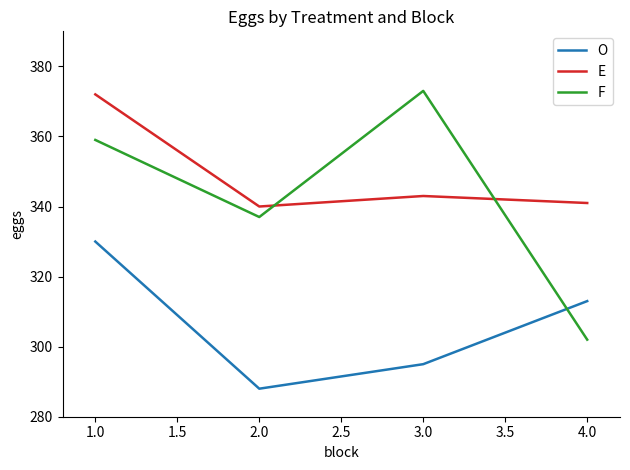

At which label is O closest to 309?

4.0